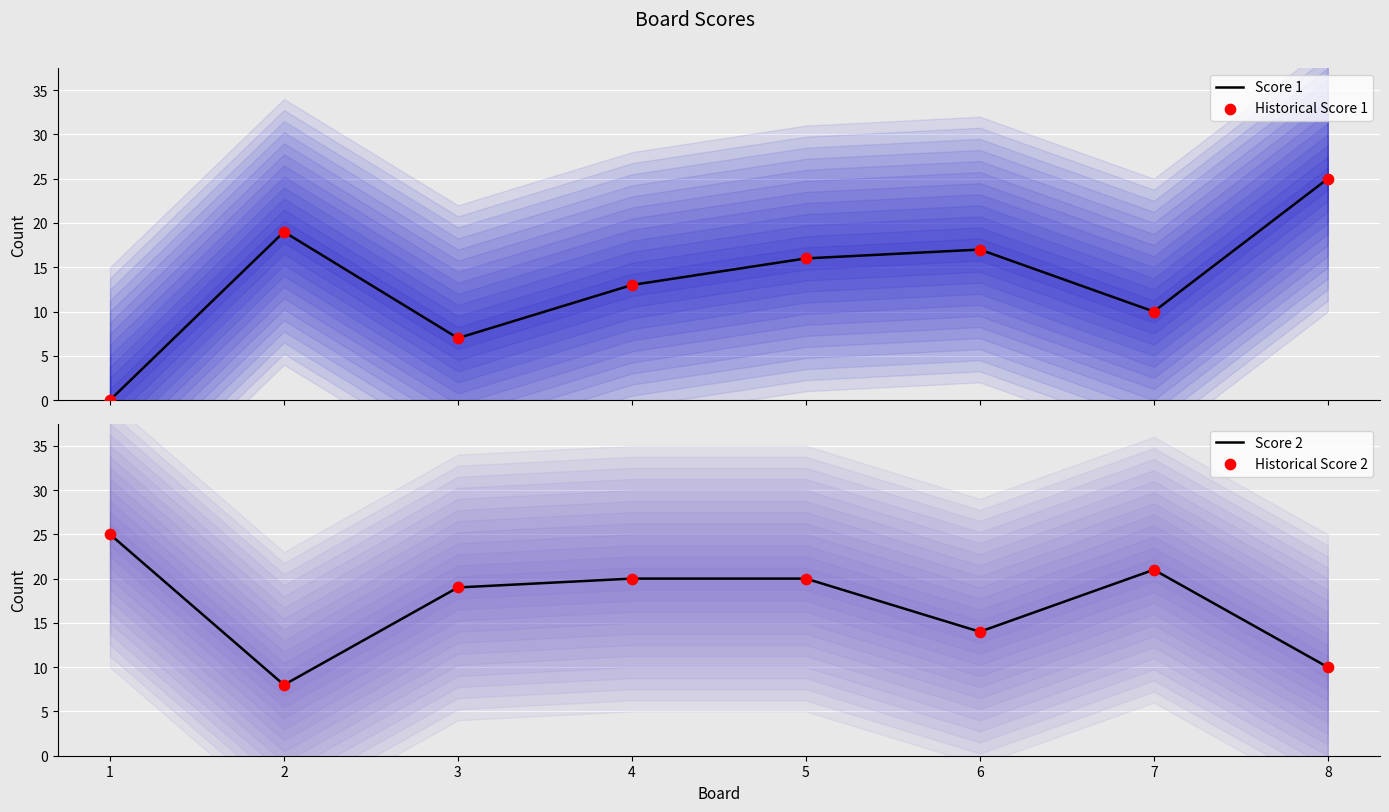

At which category is the sum across all series the highest?

5